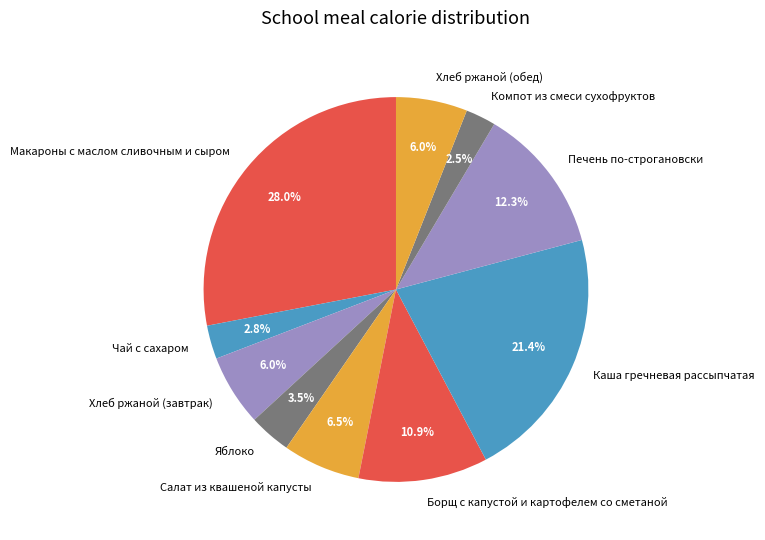

To the nearest percent, what portion does Чай с сахаром represent?

3%